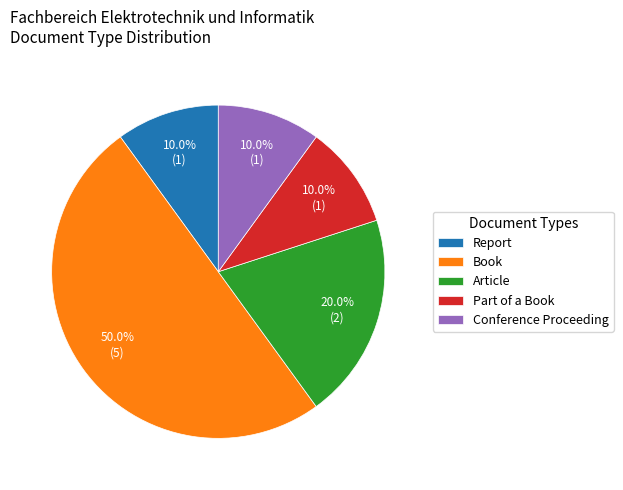

Which has a higher value, Part of a Book or Article?

Article